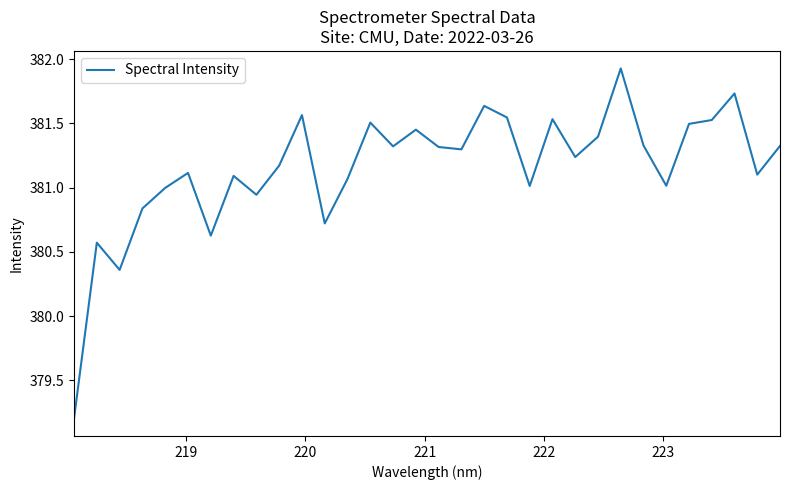

What is the minimum value shown in the chart?

379.2